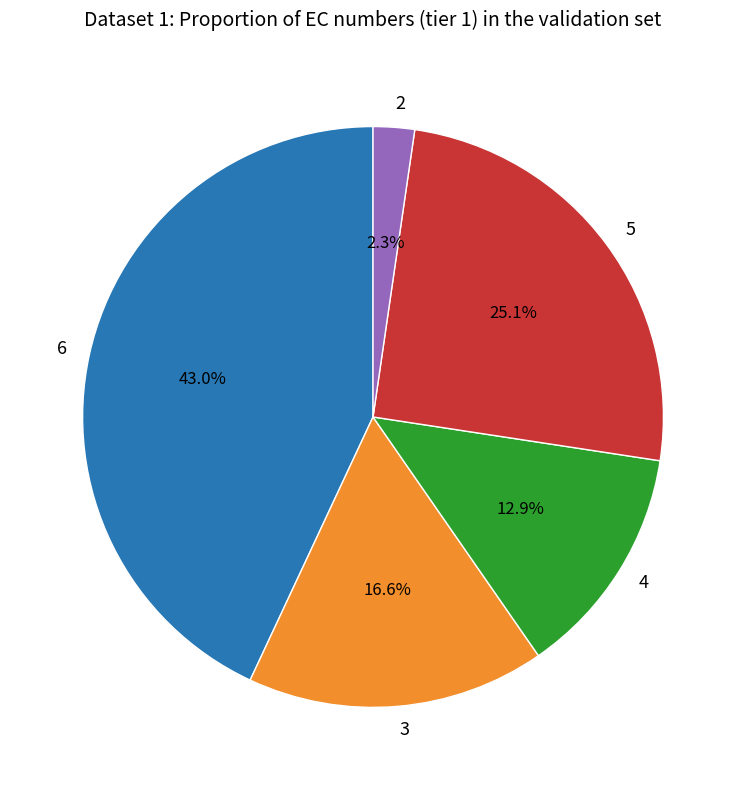

Combined, do 2 and 3 account for over 50%?

No